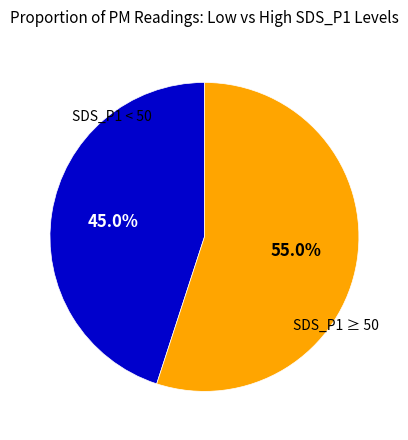

Count the number of slices in the pie.

2